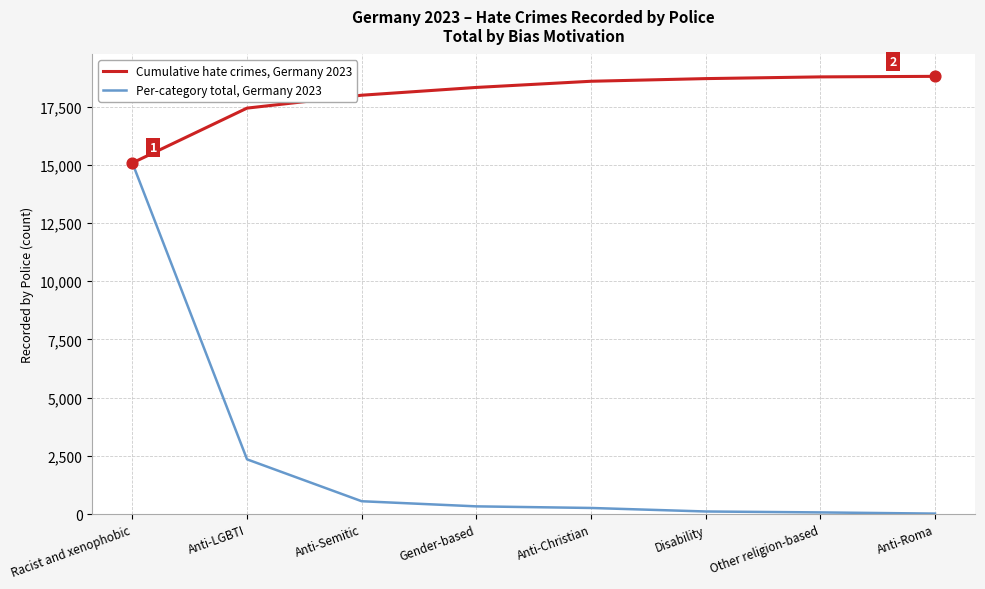

Is the value of Per-category total, Germany 2023 at Disability greater than the value of Cumulative hate crimes, Germany 2023 at Disability?

No